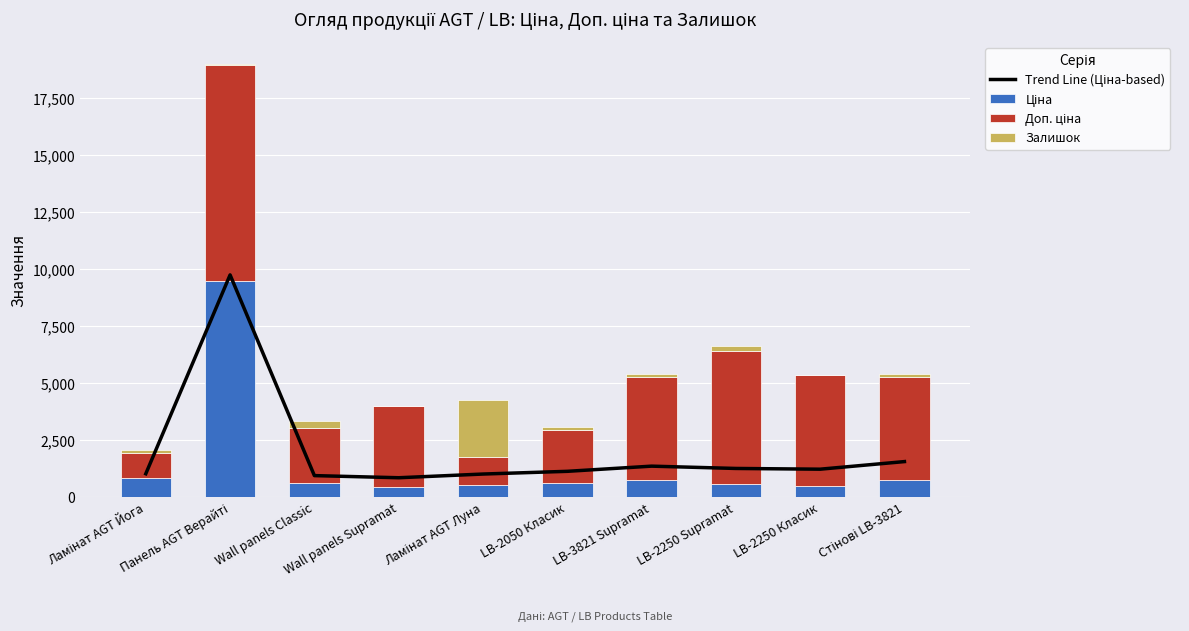

Is it true that Доп. ціна equals 1109.2 at Ламінат AGT Йога?

True